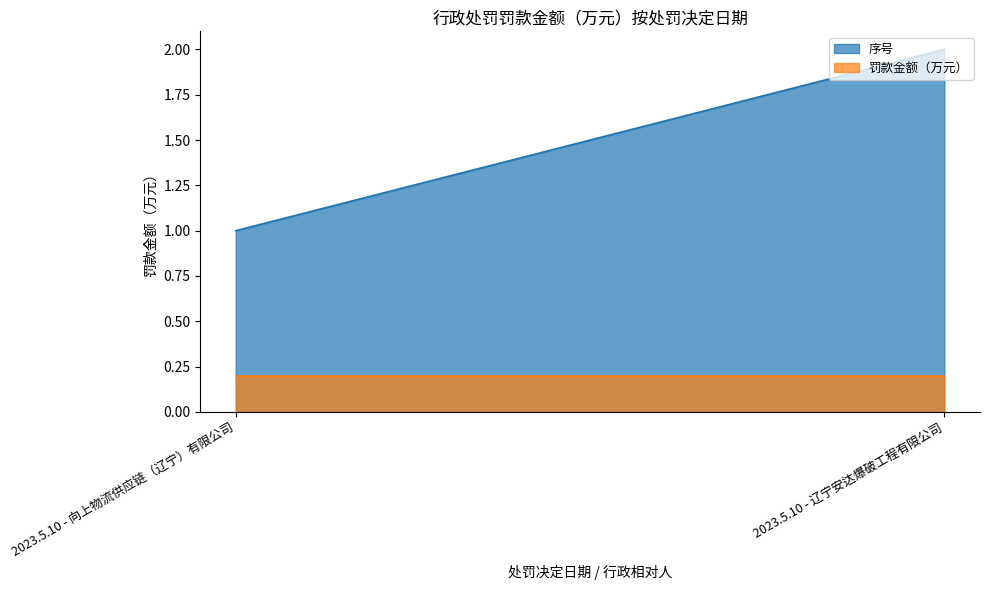

At which category does the chart reach its minimum across all series?

2023.5.10 - 向上物流供应链（辽宁）有限公司